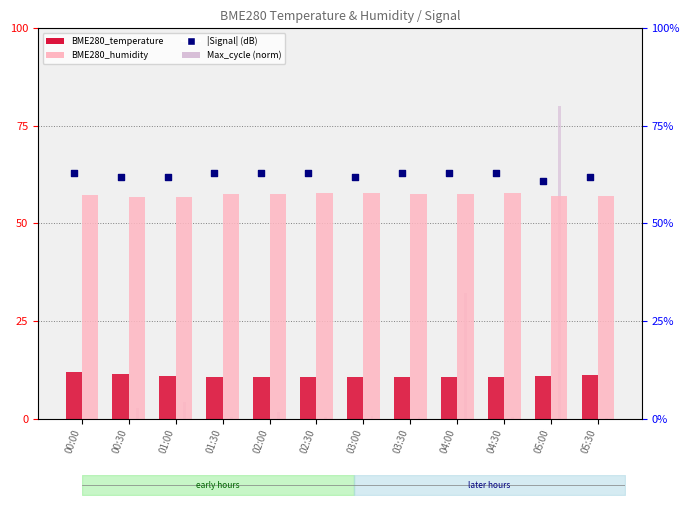

At how many categories does at least one series exceed 5?

12